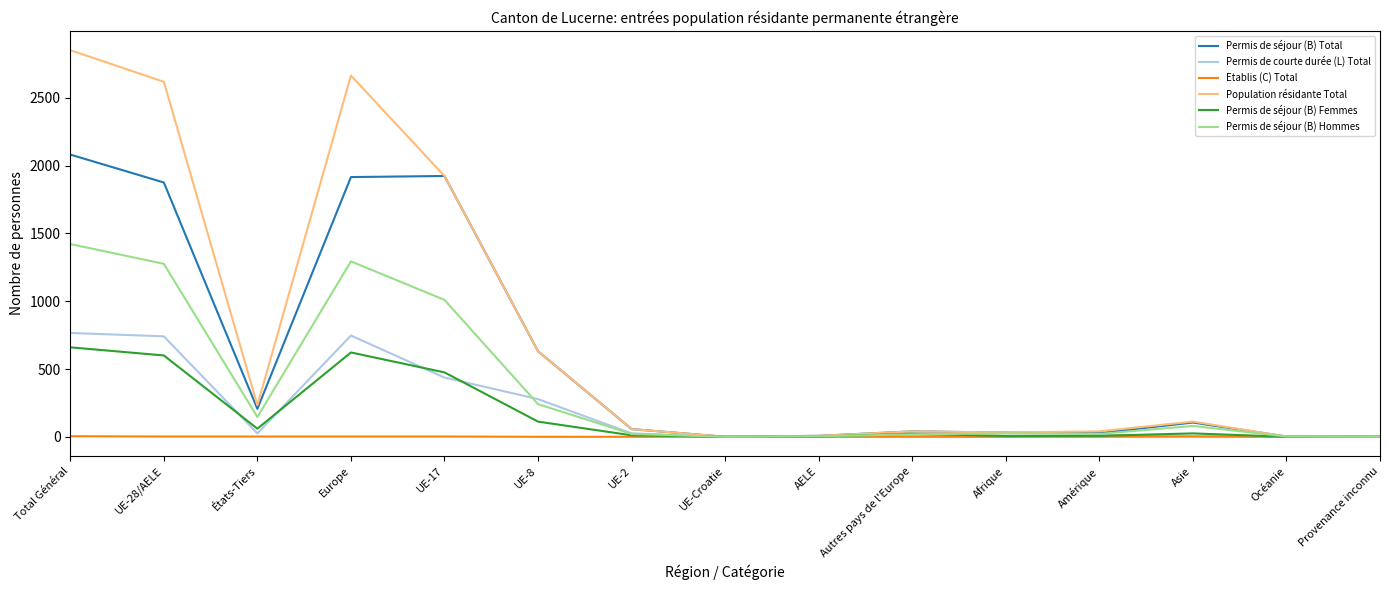

The value of Population résidante Total at UE-17 is 1924. True or false?

True